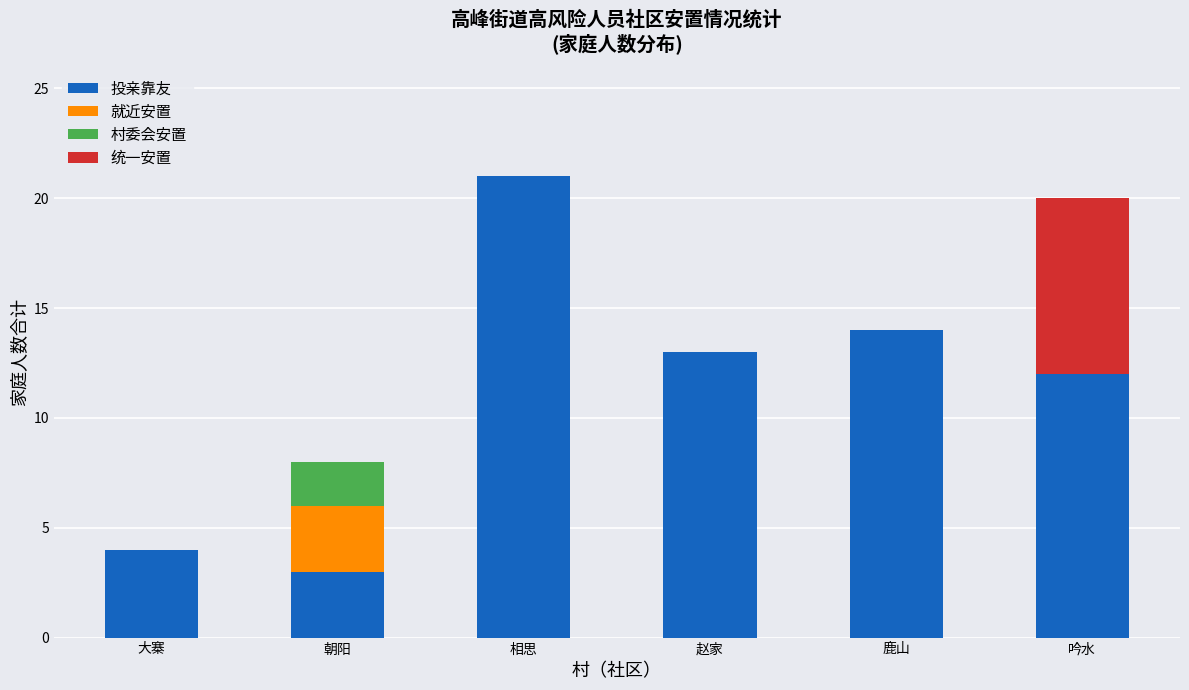

Is it true that 投亲靠友 equals 4 at 大寨?

True